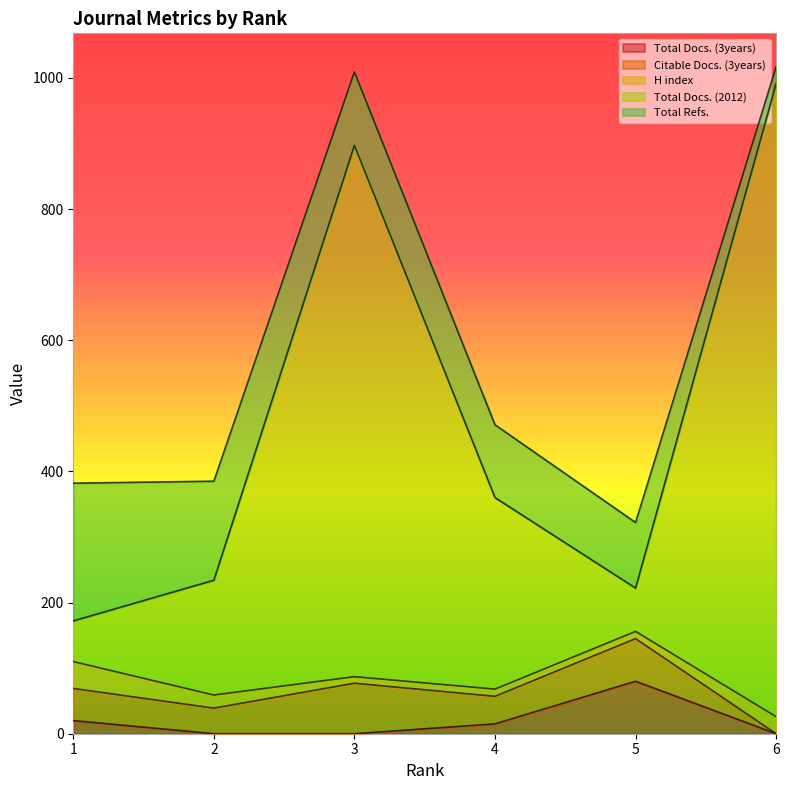

What is the difference between the highest and lowest values at 4?

281